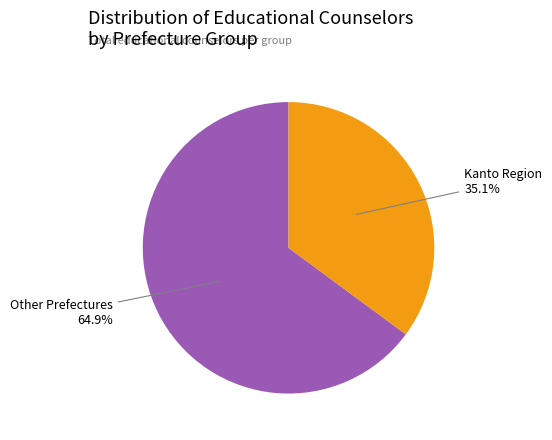

Is there any slice that represents more than half of the pie?

Yes